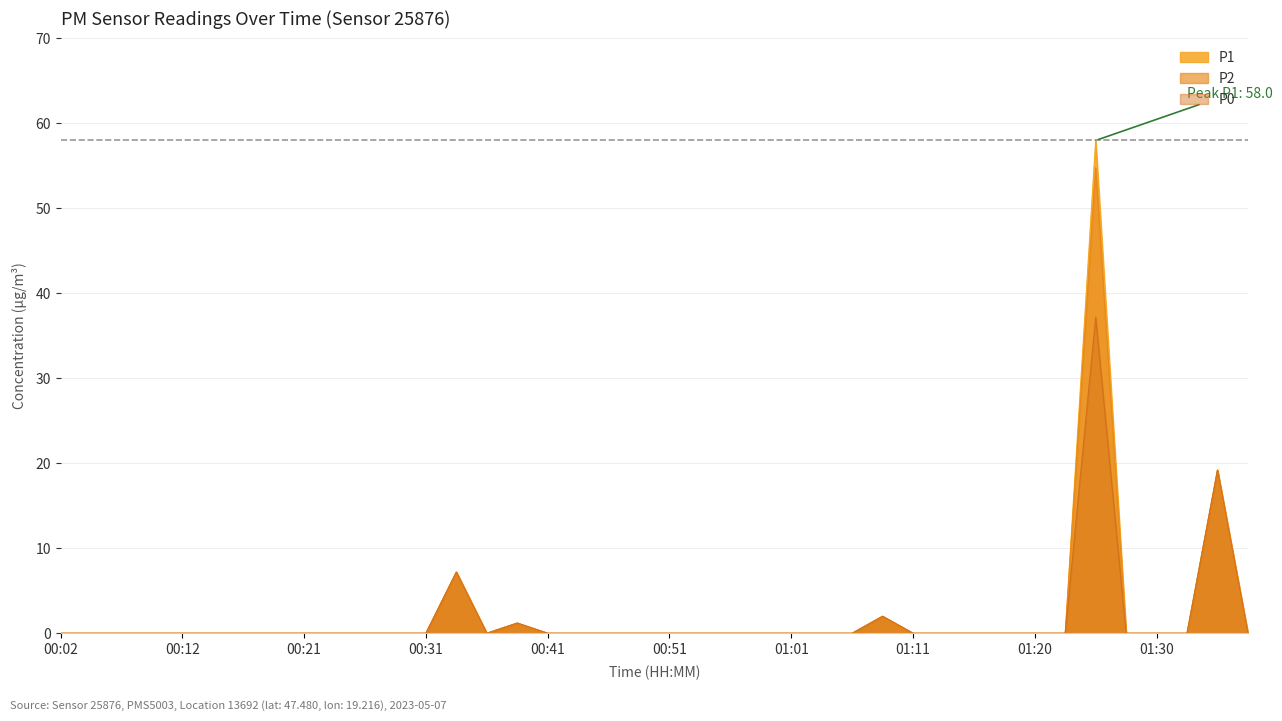

Between 00:43 and 00:48, which is larger?

00:43